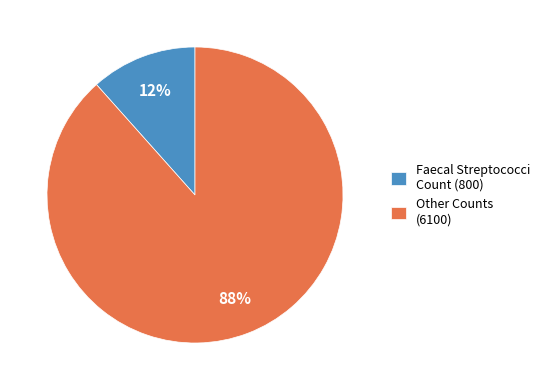

True or false: Other Counts (6100) accounts for 88% of the total.

True